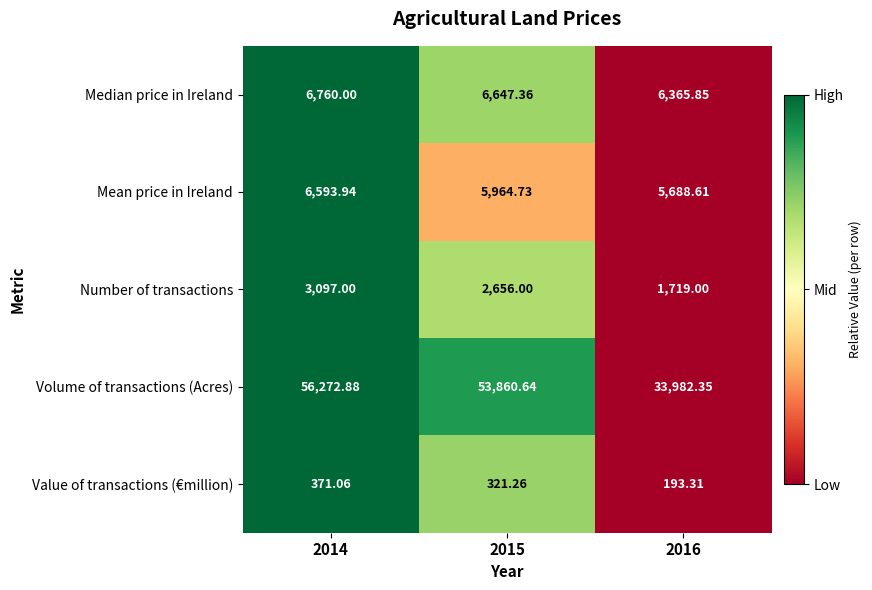

Rank the series at 2015 from highest to lowest value.

Volume of transactions (Acres), Median price in Ireland, Mean price in Ireland, Number of transactions, Value of transactions (€million)